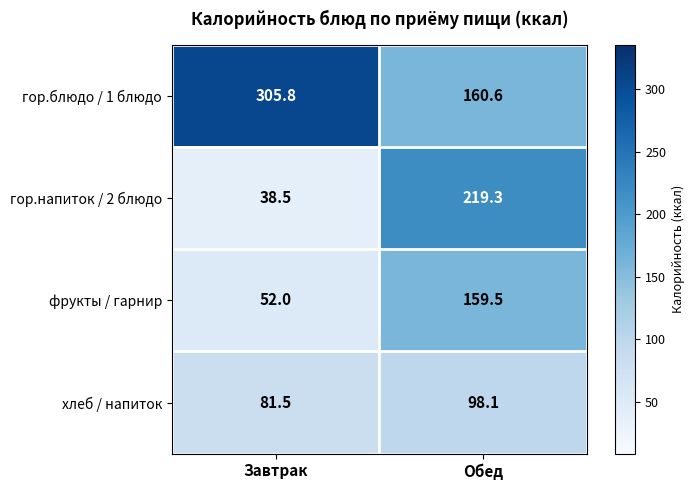

What is the lowest value of the хлеб / напиток series?

81.5